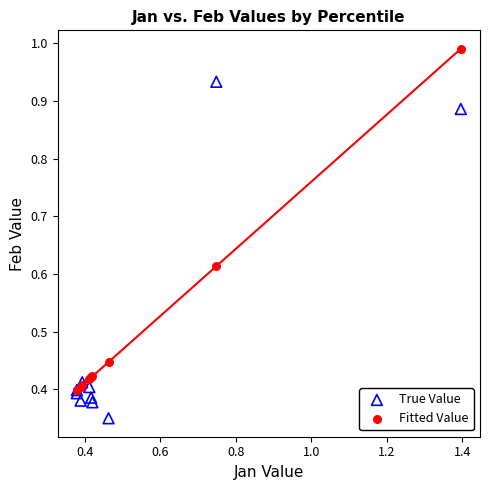

Which series contains the highest Y value?

Fitted Value